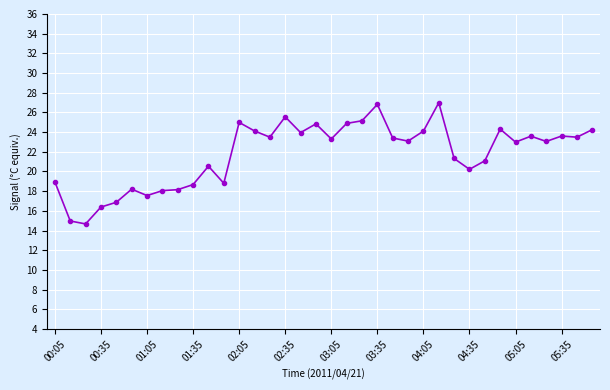

What is the difference between the maximum and minimum values?

12.3